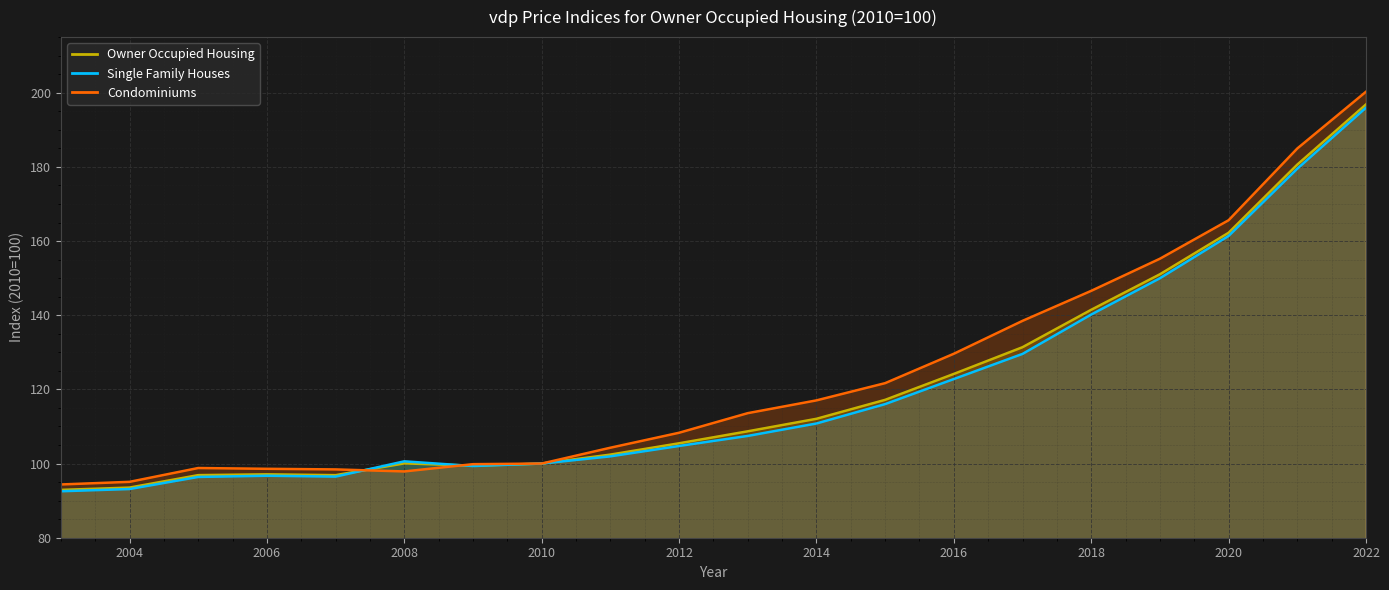

Read the Condominiums value at 2006.

98.6